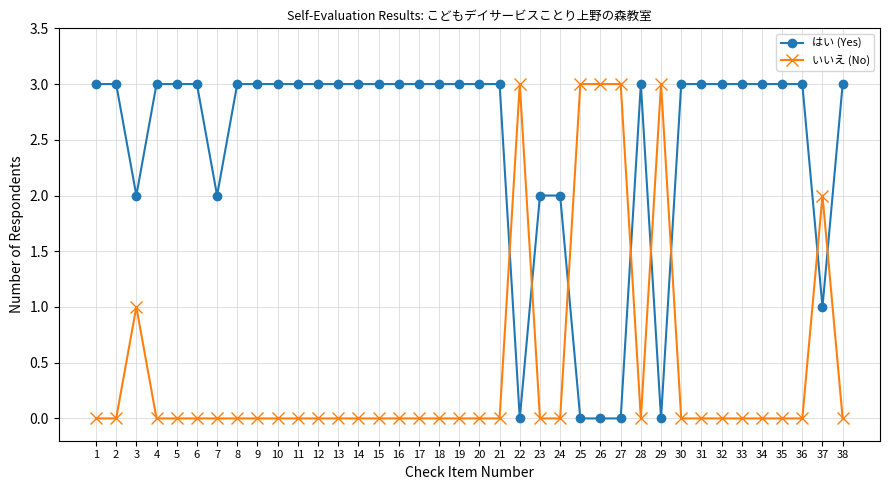

How many times do はい (Yes) and いいえ (No) cross each other?

8